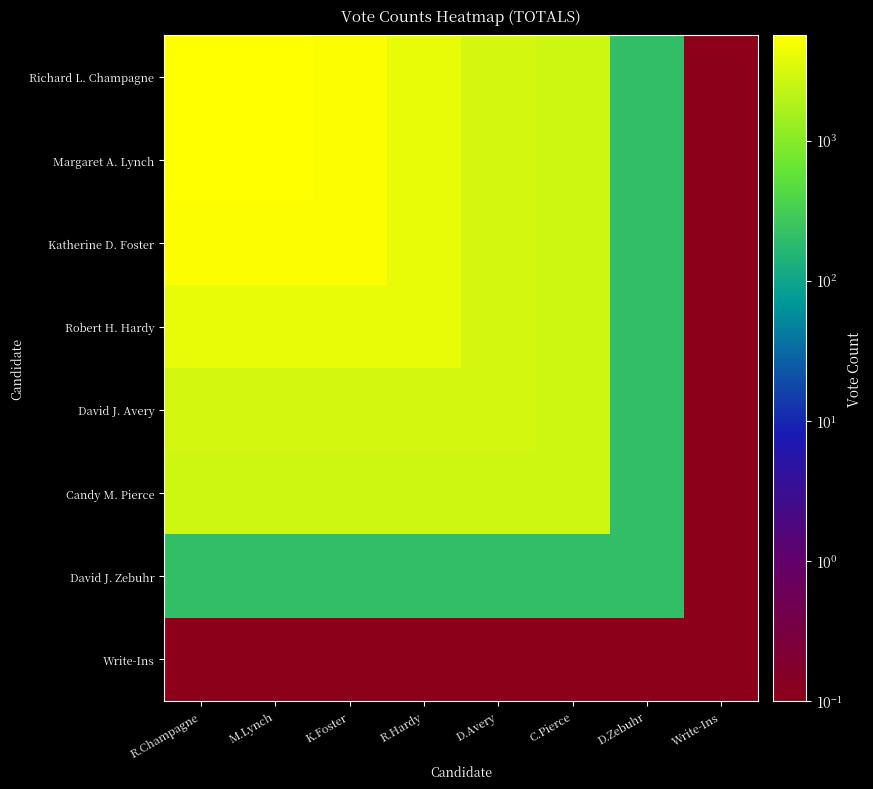

Count the number of categories in the chart.

8